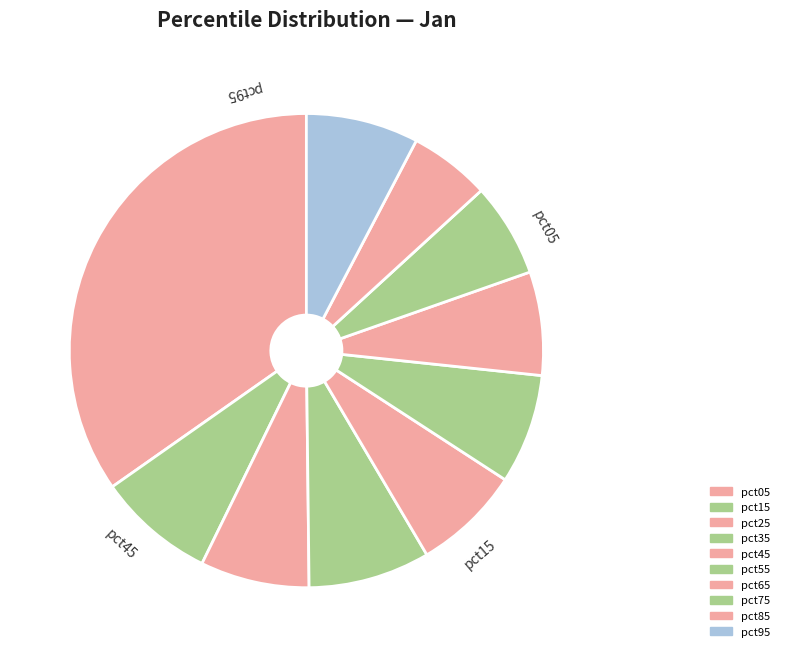

To the nearest percent, what is the average slice percentage?

10%